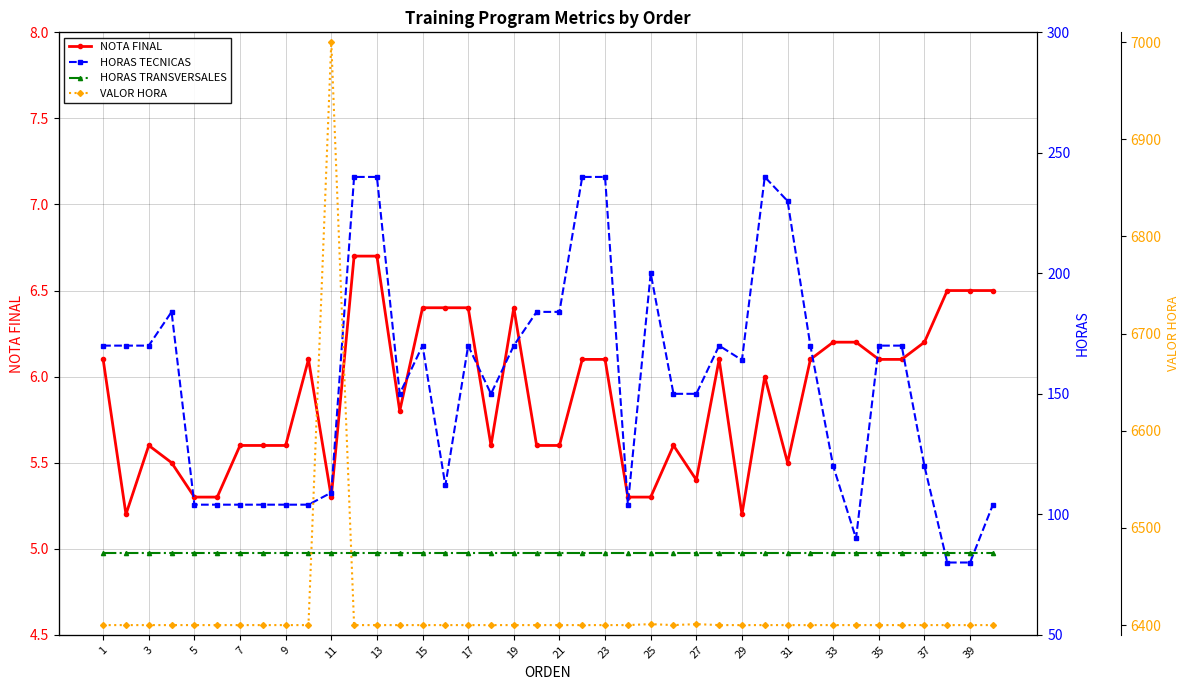

What is the total value across all series at 30?

6719.5